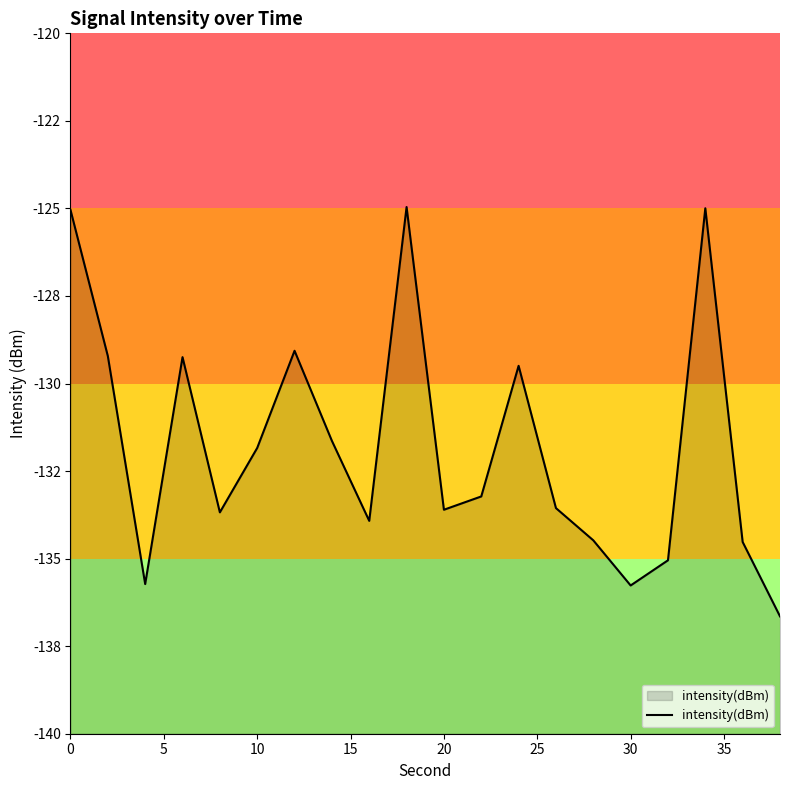

What is the smallest value displayed?

-136.6